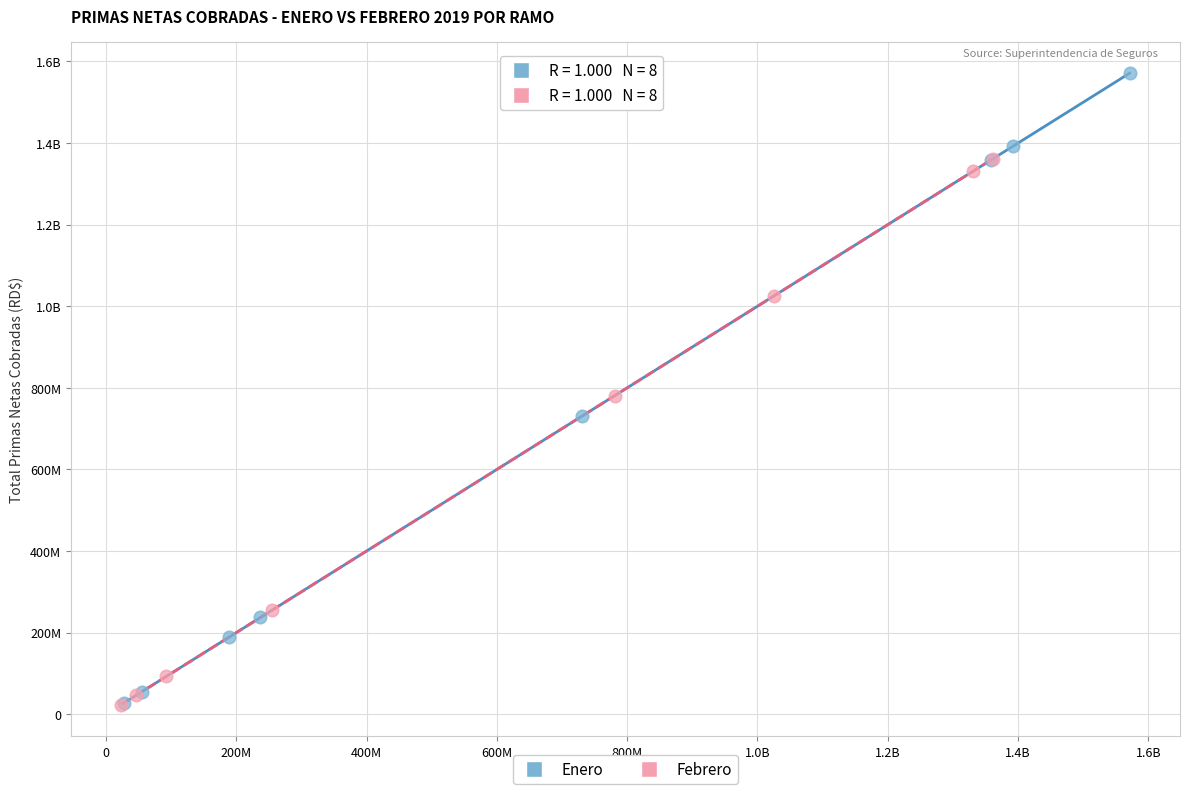

What are all the series names shown in the legend?

Enero, Febrero